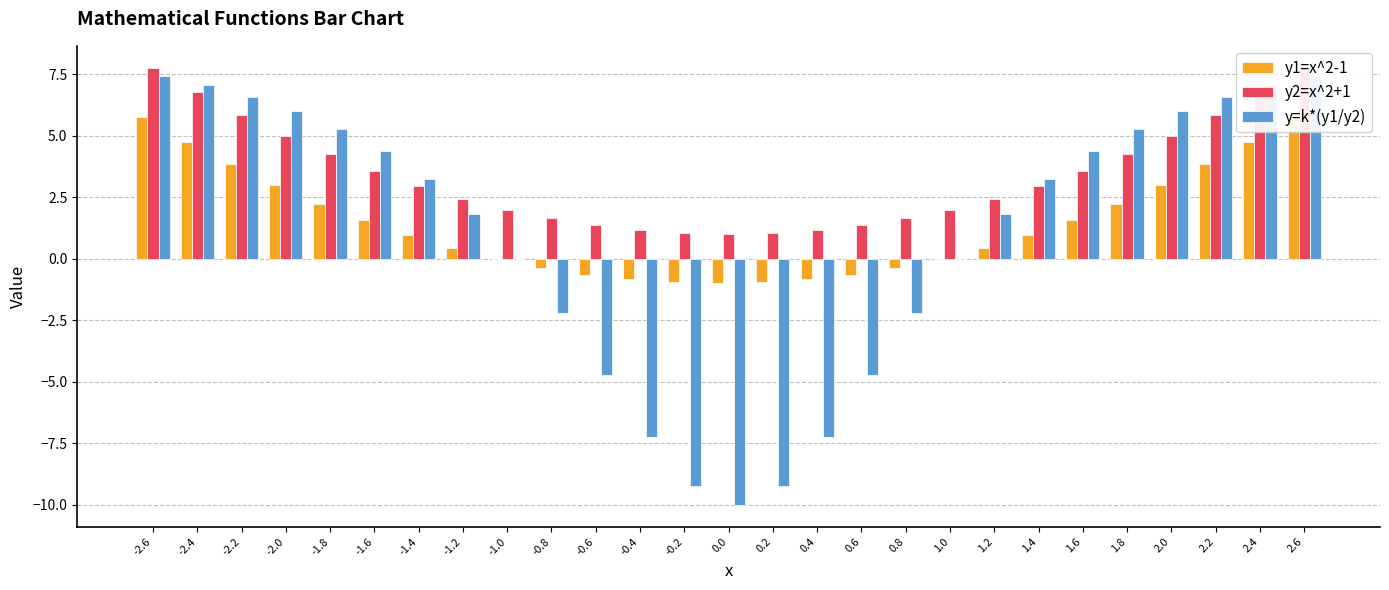

How many bars are there in each group?

3